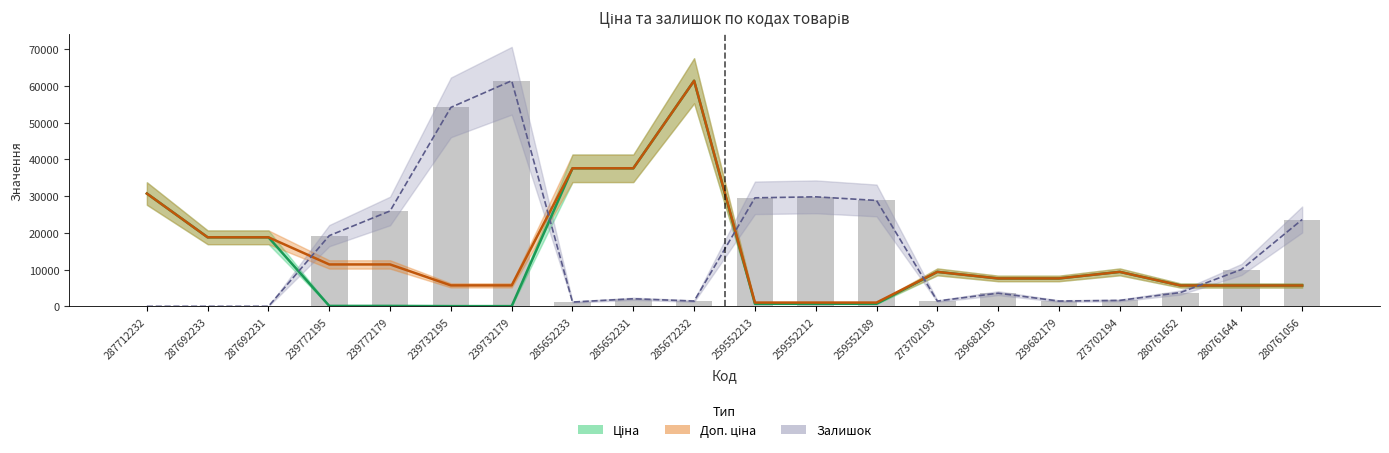

What is the difference between the maximum and minimum values in the Залишок series?

61434.3